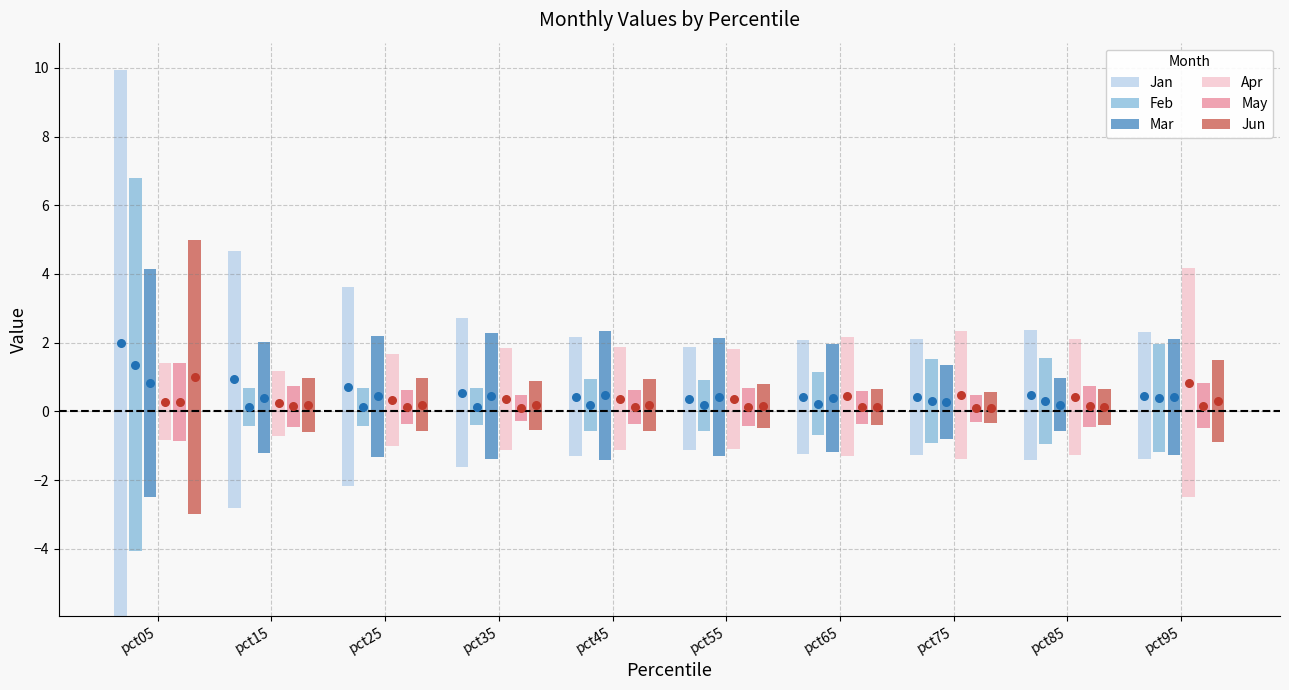

What is the total value across all series at pct55?

13.2